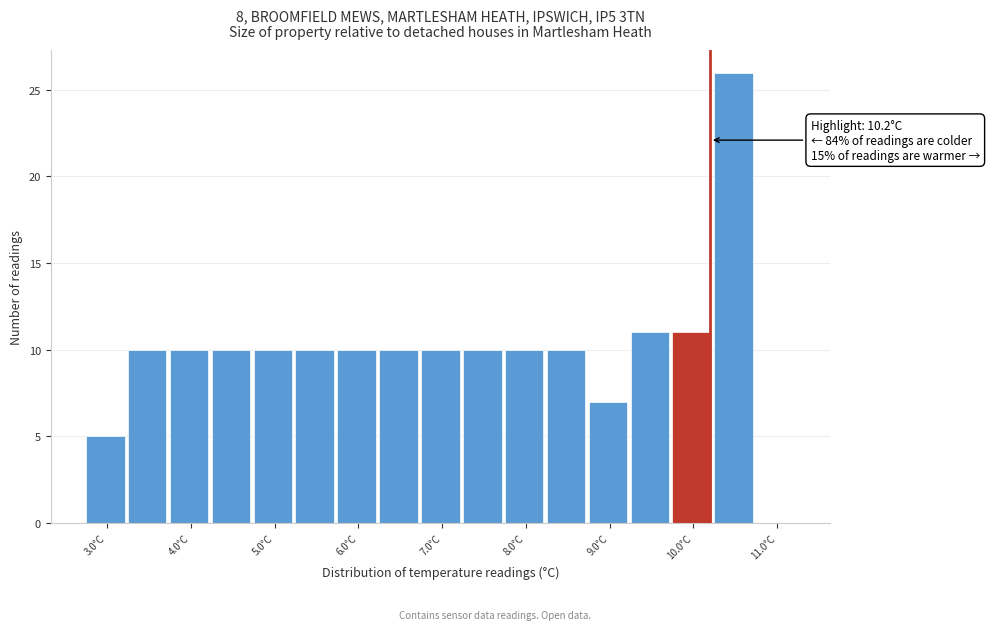

Over which range of the x-axis is the bar tallest?

10.25 to 10.75